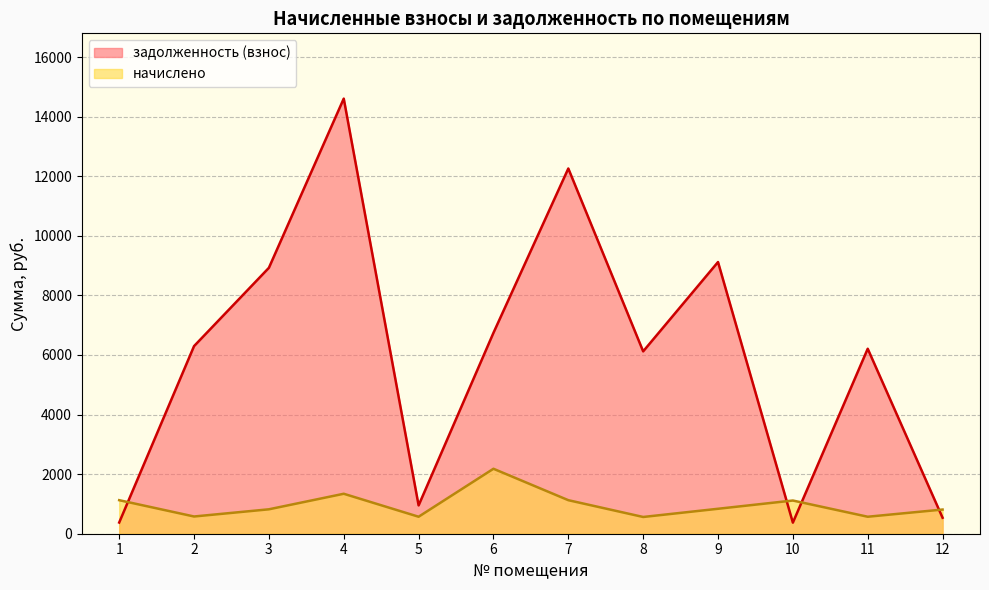

Between 4 and 11, which series saw the biggest shift?

задолженность (взнос)